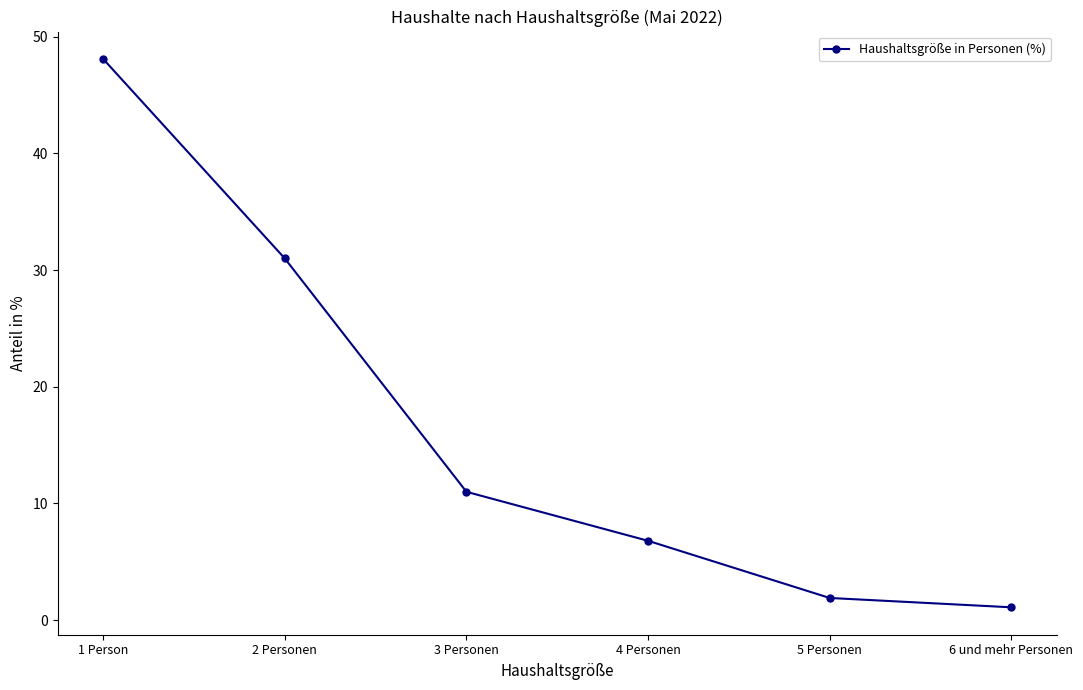

Rank the categories by value from highest to lowest.

1 Person, 2 Personen, 3 Personen, 4 Personen, 5 Personen, 6 und mehr Personen